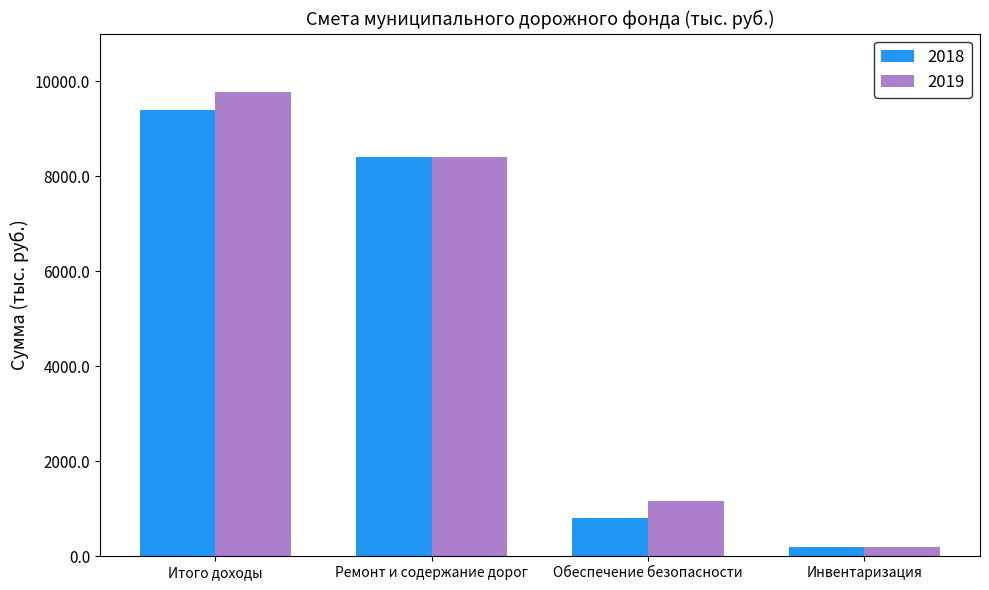

Reading left to right, transcribe all the data shown in this chart.

2018: 9401.2	8402.7	798.5	200.0
2019: 9773.0	8402.7	1170.3	200.0